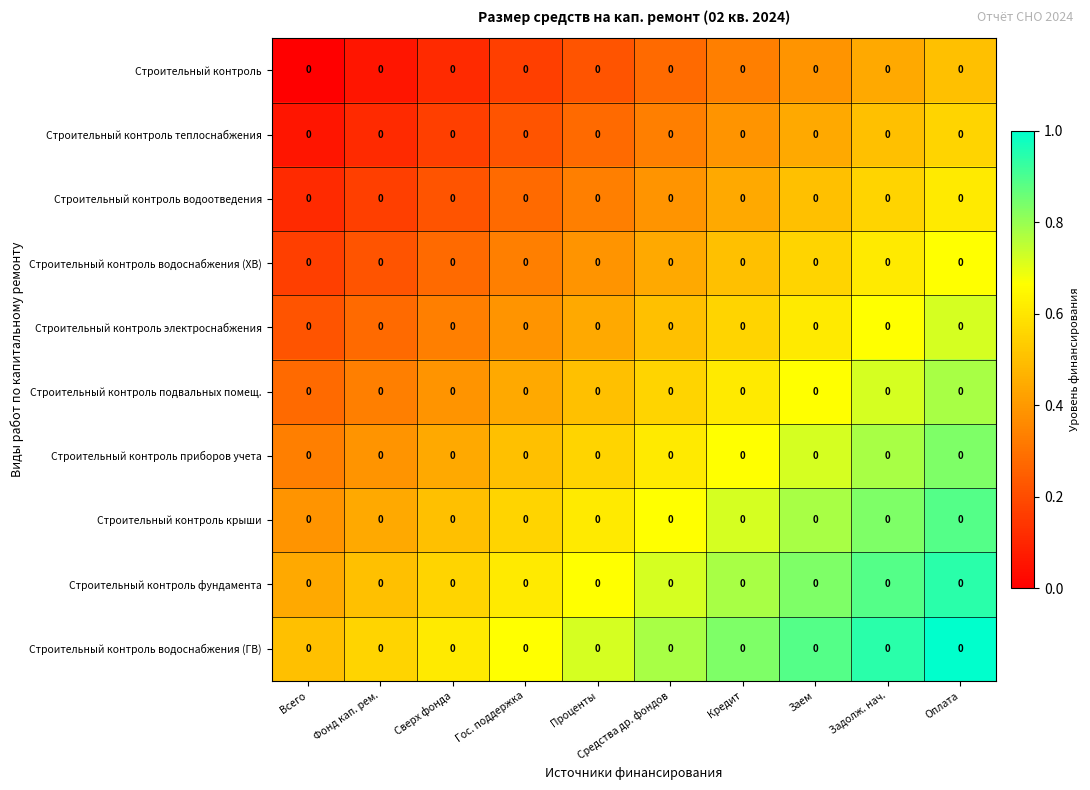

List the labels in order of Строительный контроль водоснабжения (ХВ) value, largest first.

Оплата, Задолж. нач., Заем, Кредит, Средства др. фондов, Проценты, Гос. поддержка, Сверх фонда, Фонд кап. рем., Всего